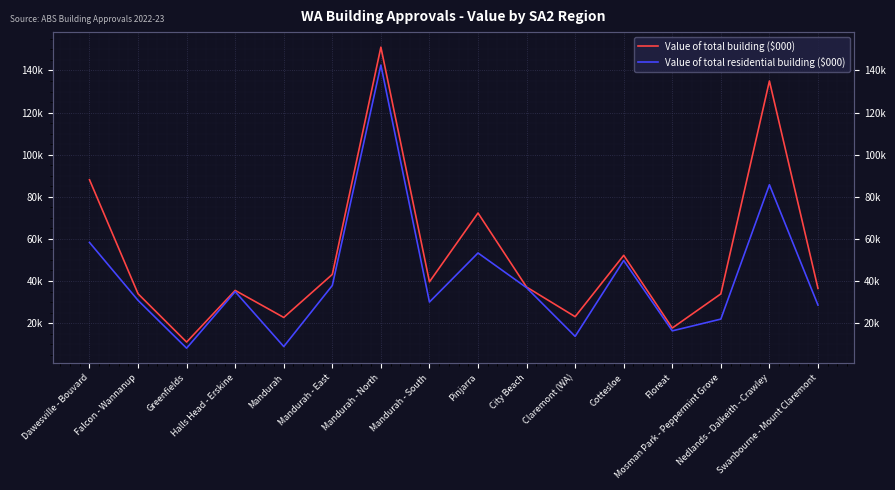

Reading right to left, list all the values displayed in this chart.

Value of total building ($000): Swanbourne - Mount Claremont=36485.2	Nedlands - Dalkeith - Crawley=134996.5	Mosman Park - Peppermint Grove=33892.4	Floreat=17671.2	Cottesloe=52202.0	Claremont (WA)=23058.0	City Beach=37124.7	Pinjarra=72289.7	Mandurah - South=39610.2	Mandurah - North=151068.5	Mandurah - East=43147.1	Mandurah=22699.1	Halls Head - Erskine=35540.6	Greenfields=11007.0	Falcon - Wannanup=33946.2	Dawesville - Bouvard=88103.8
Value of total residential building ($000): Swanbourne - Mount Claremont=28567.9	Nedlands - Dalkeith - Crawley=85734.2	Mosman Park - Peppermint Grove=21919.5	Floreat=16331.1	Cottesloe=49762.7	Claremont (WA)=13713.0	City Beach=36823.5	Pinjarra=53314.2	Mandurah - South=30016.4	Mandurah - North=142561.8	Mandurah - East=37882.3	Mandurah=8879.8	Halls Head - Erskine=34946.6	Greenfields=8098.2	Falcon - Wannanup=30801.7	Dawesville - Bouvard=58323.8